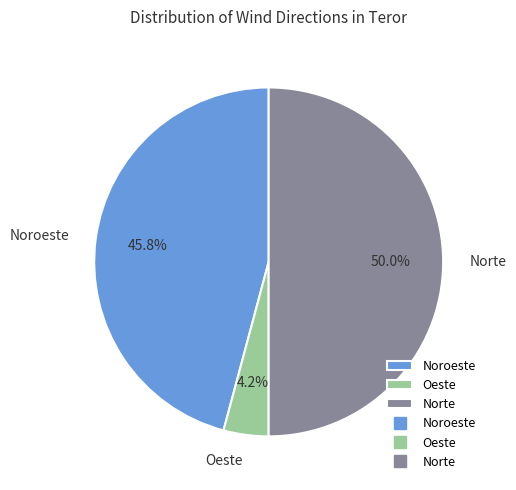

To the nearest percent, what is the average slice percentage?

33%